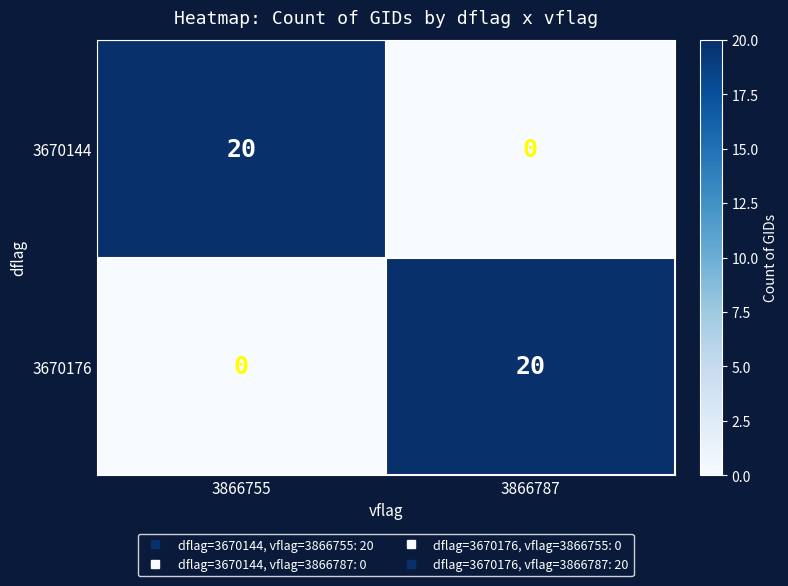

Which category has the lowest value in the 3670176 series?

3866755